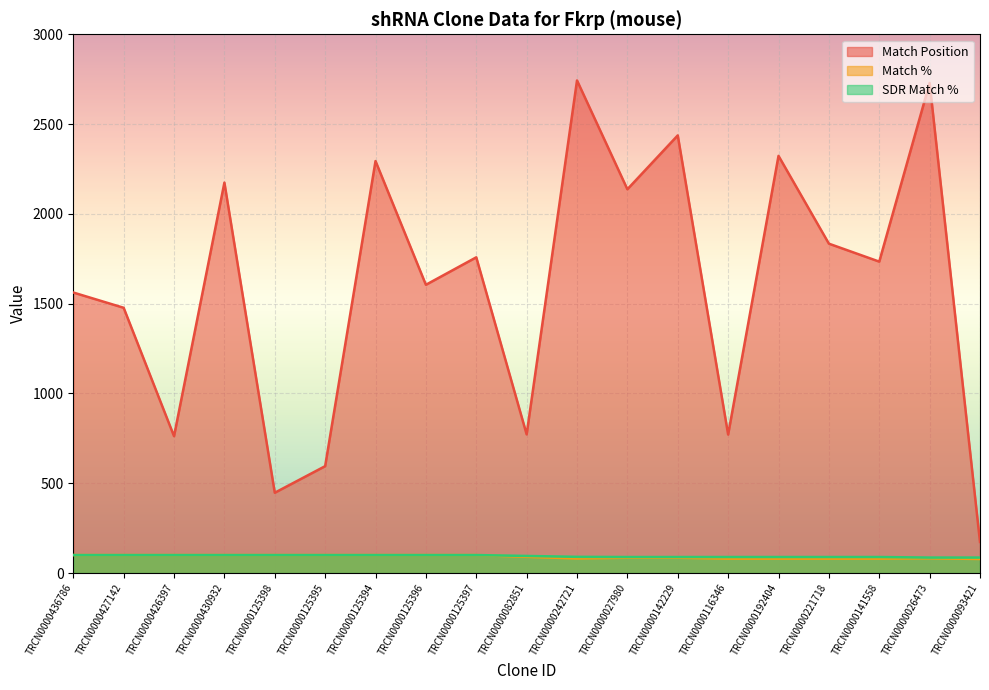

Reading left to right, transcribe all the data shown in this chart.

Match Position: 1562	1477	762	2174	447	595	2294	1605	1758	772	2743	2137	2437	771	2323	1834	1734	2729	173
Match %: 100	100	100	100	100	100	100	100	100	90	81	85	85	80	80	80	80	82	78
SDR Match %: 100	100	100	100	100	100	100	100	100	95	90	89	89	89	89	89	89	86	86